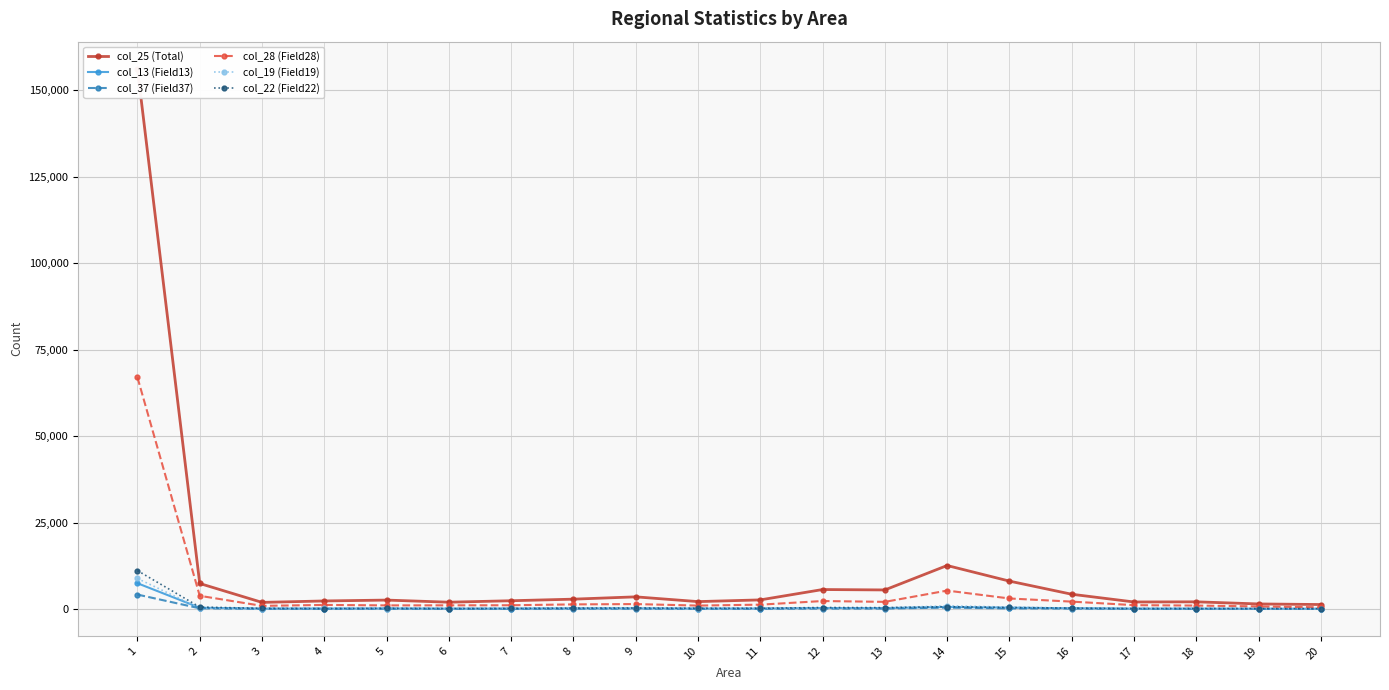

The col_25 (Total) series shows 1286 at 20. True or false?

True